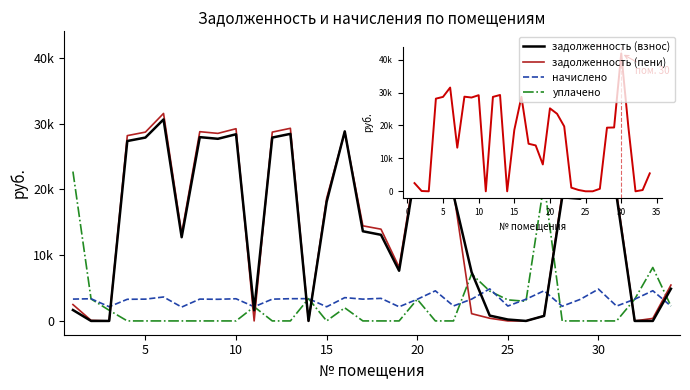

Does the chart have visible grid lines?

No